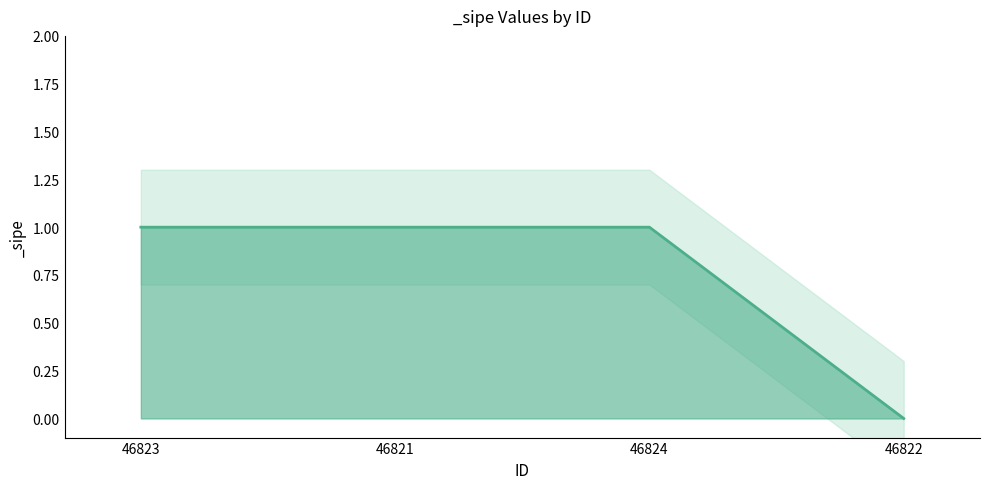

Reading left to right, list all the values displayed in this chart.

46823=1	46821=1	46824=1	46822=0